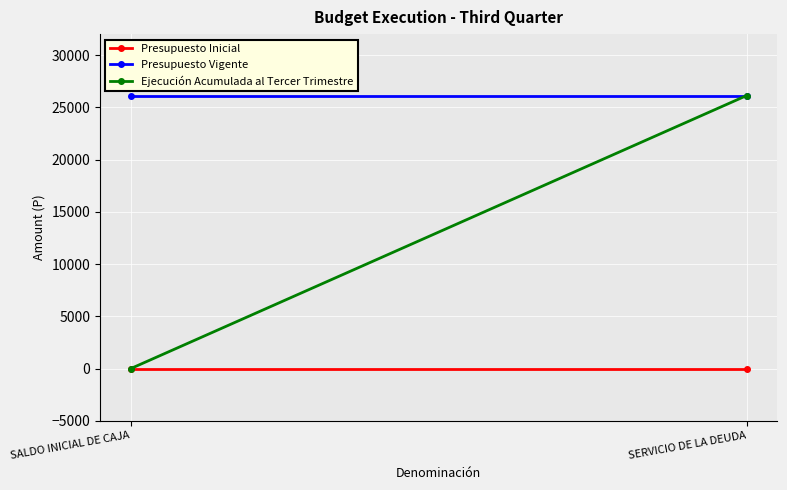

Rank the series by their average value, from highest to lowest.

Presupuesto Vigente, Ejecución Acumulada al Tercer Trimestre, Presupuesto Inicial